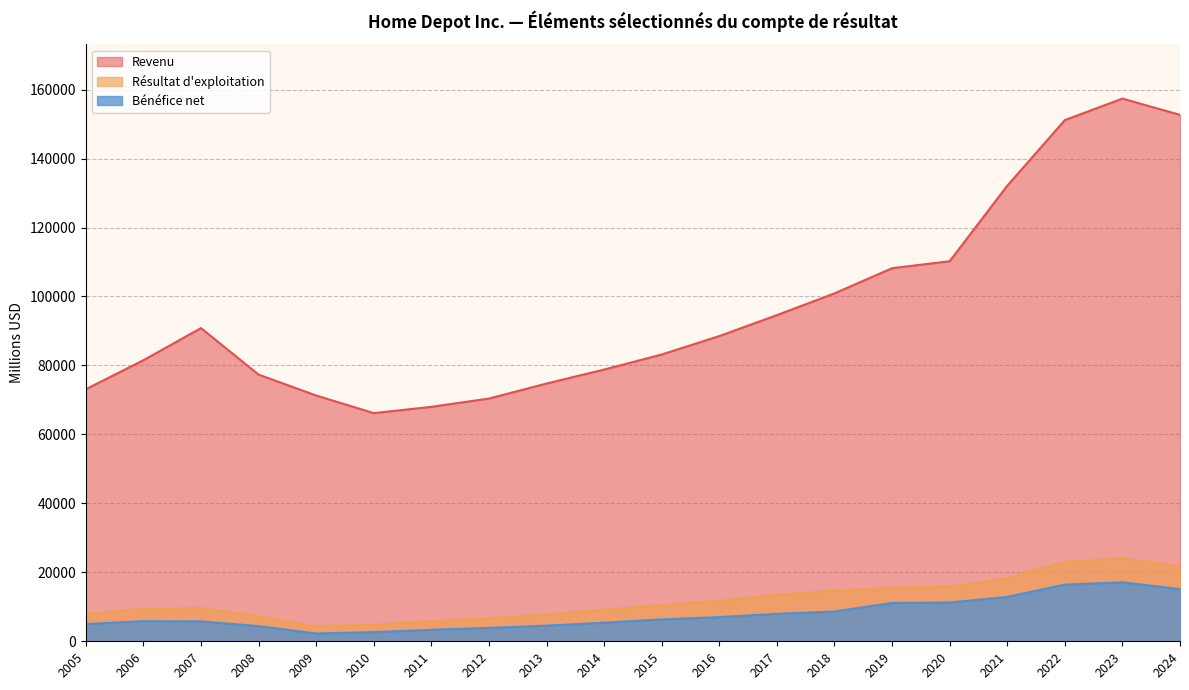

True or false: Revenu and Résultat d'exploitation intersect in this chart.

False